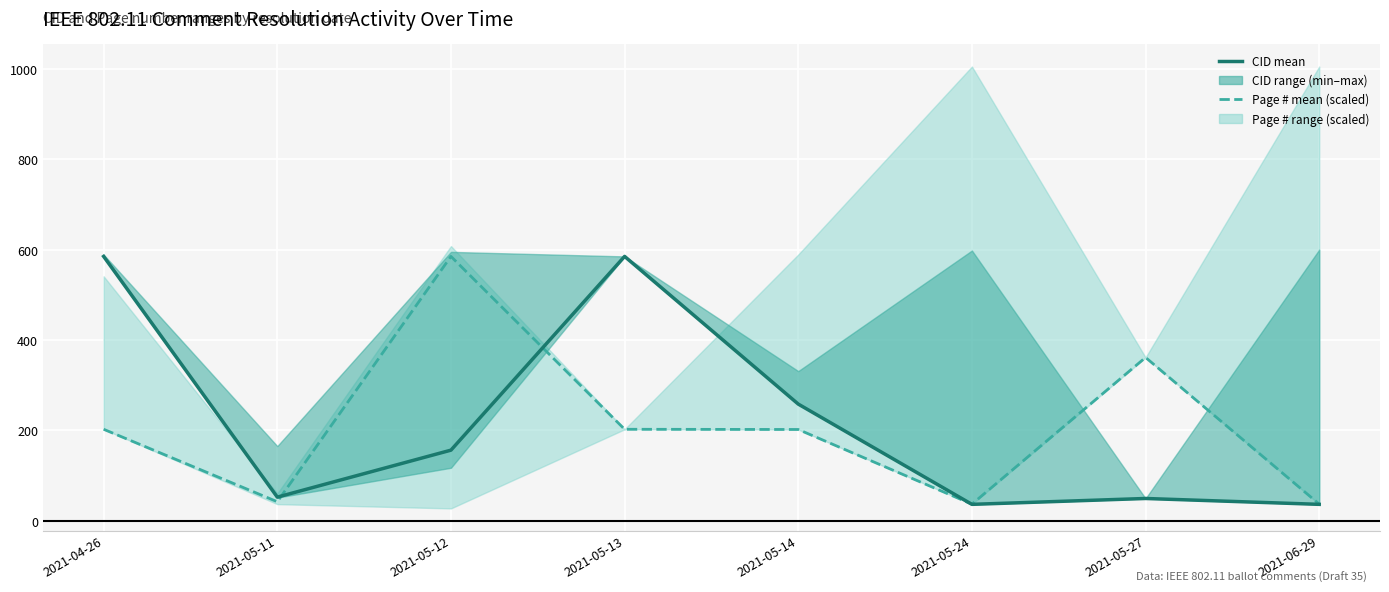

What is the maximum value for CID (mean)?

585.0